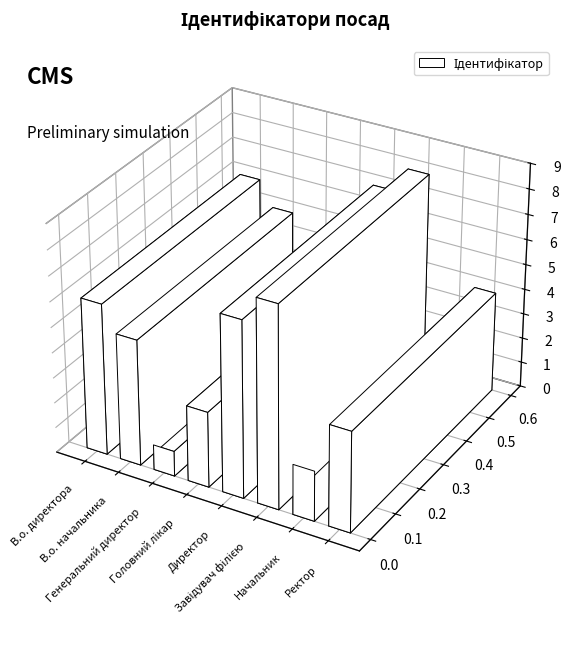

Count the values in the range 3 to 7.

5